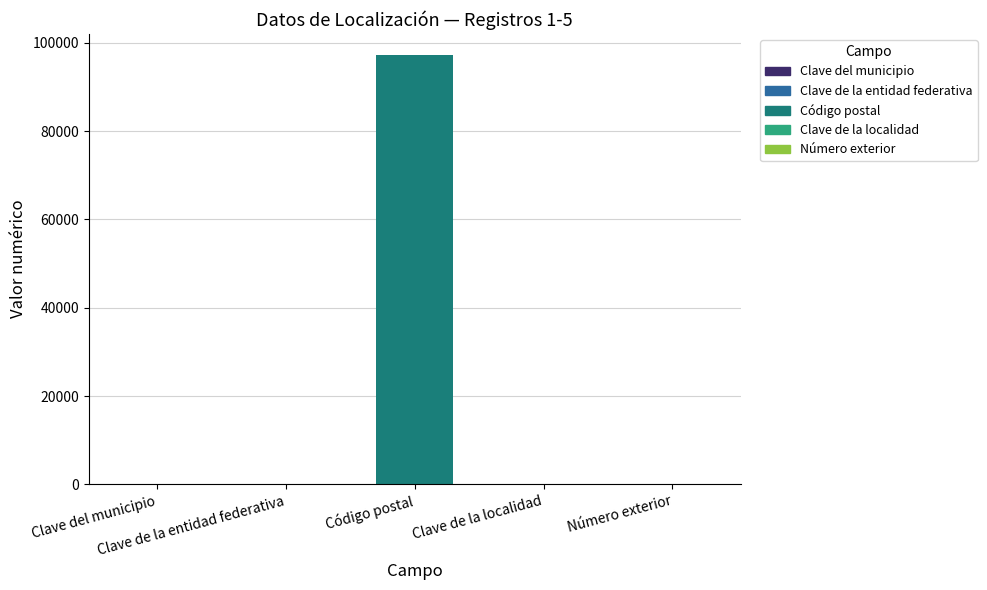

What is the spread (max minus min) of values at 2?

97149